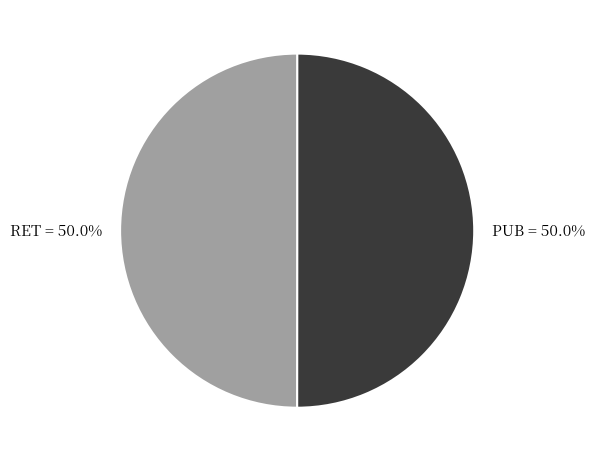

How much of the chart is everything except PUB?

50.0%